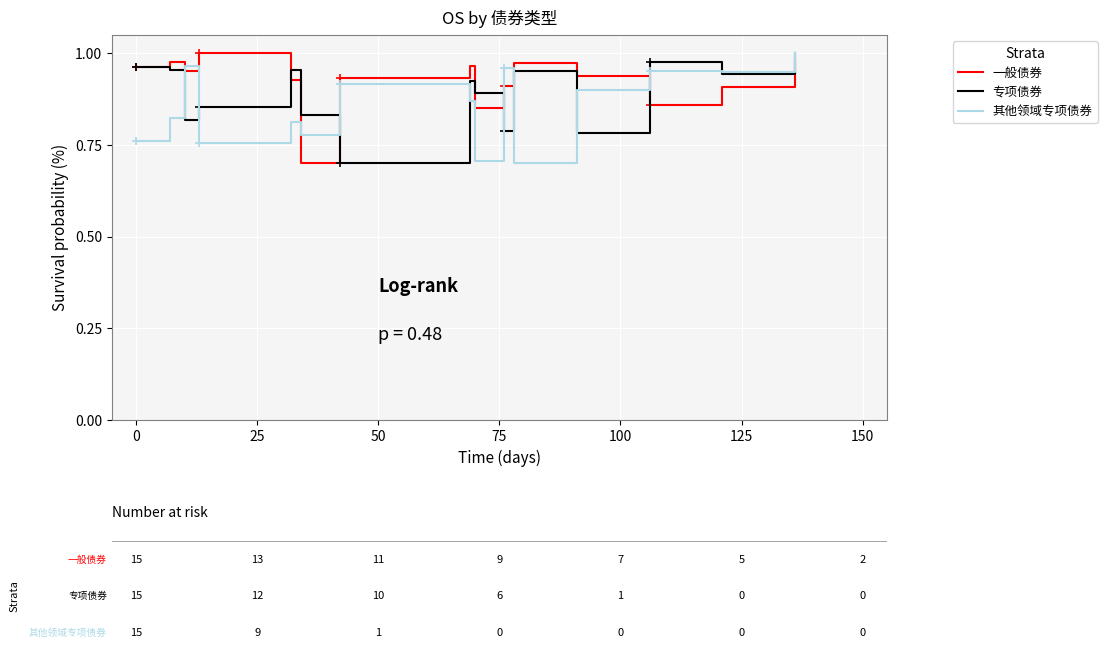

True or false: 一般债券 has more than 1 points higher than both neighbors.

True